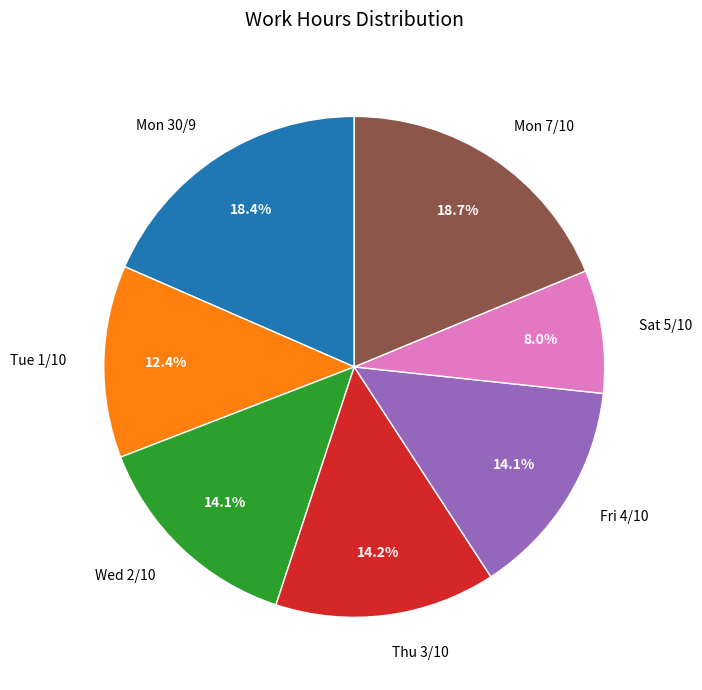

Does Mon 30/9 represent more than half of the total?

No